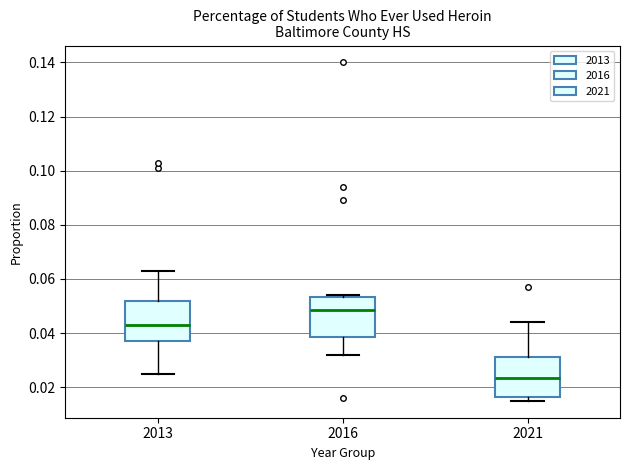

Reading left to right, read every box against the y-axis: the position of its median line, the range the box covers, and the ends of its whiskers. The values are not printed on the chart, so give them approximately, as read against the axis.

2013: median 0.044, box 0.038 to 0.052, whiskers 0.026 to 0.064
2016: median 0.048, box 0.038 to 0.054, whiskers 0.032 to 0.054 (just above the box's upper edge)
2021: median 0.024, box 0.016 to 0.032, whiskers 0.016 (just below the box's lower edge) to 0.044